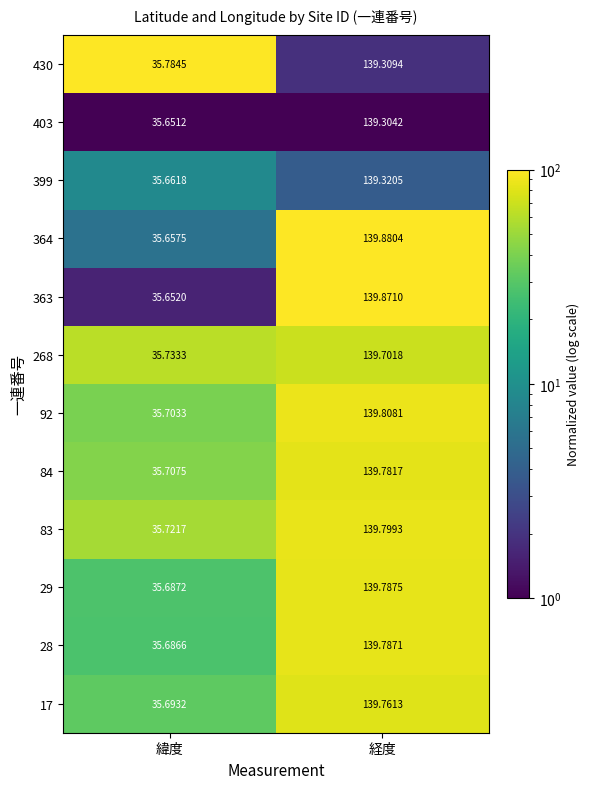

Rank the series at 経度 from highest to lowest value.

364, 363, 92, 83, 29, 28, 84, 17, 268, 399, 430, 403